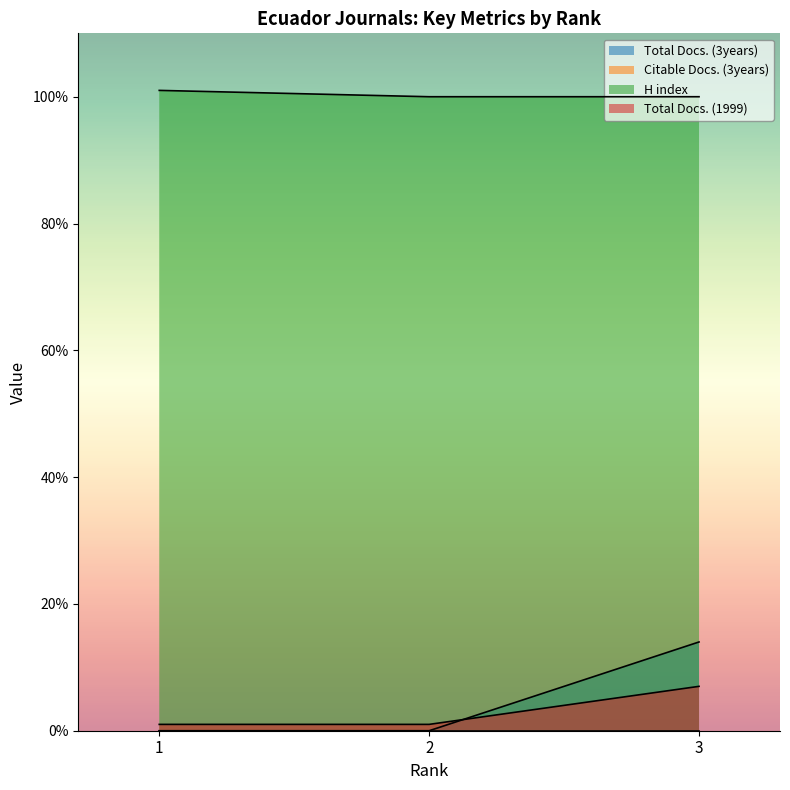

Which category has the lowest value across all series?

1